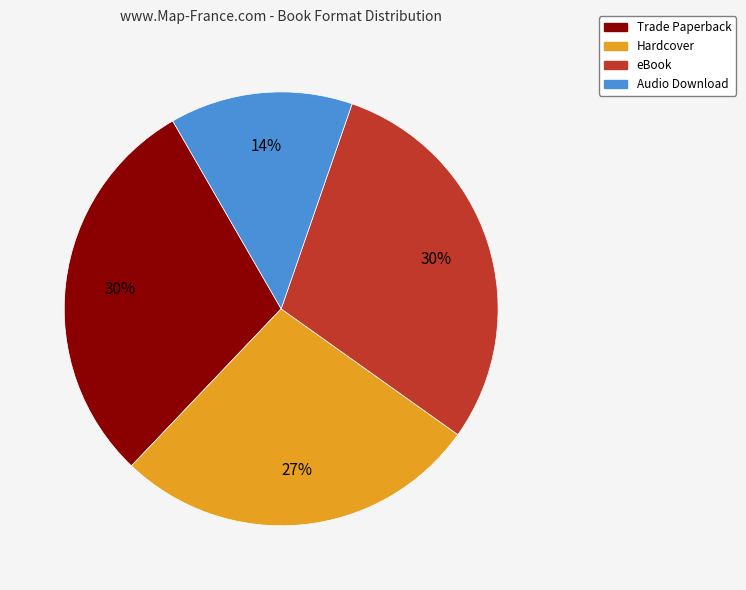

What percentage is the Trade Paperback slice, to the nearest percent?

30%